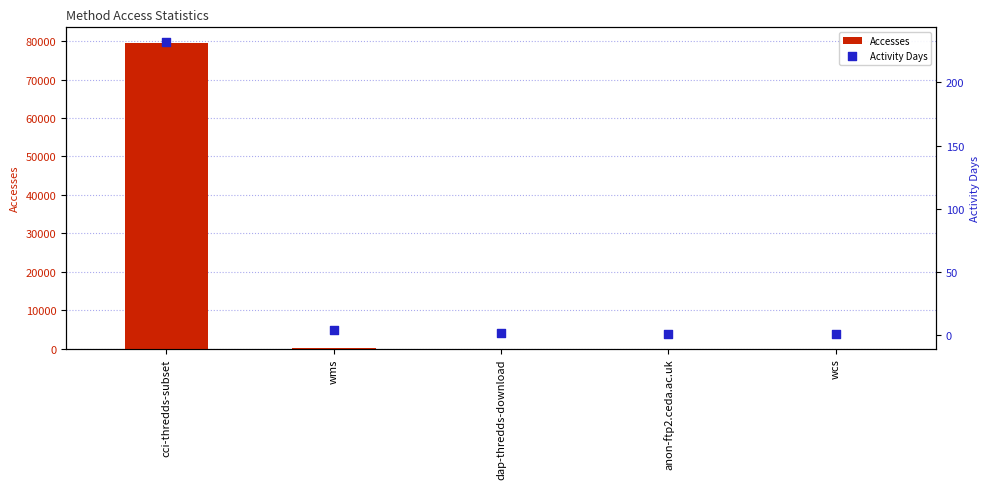

Which series has the widest spread of Y values?

Accesses